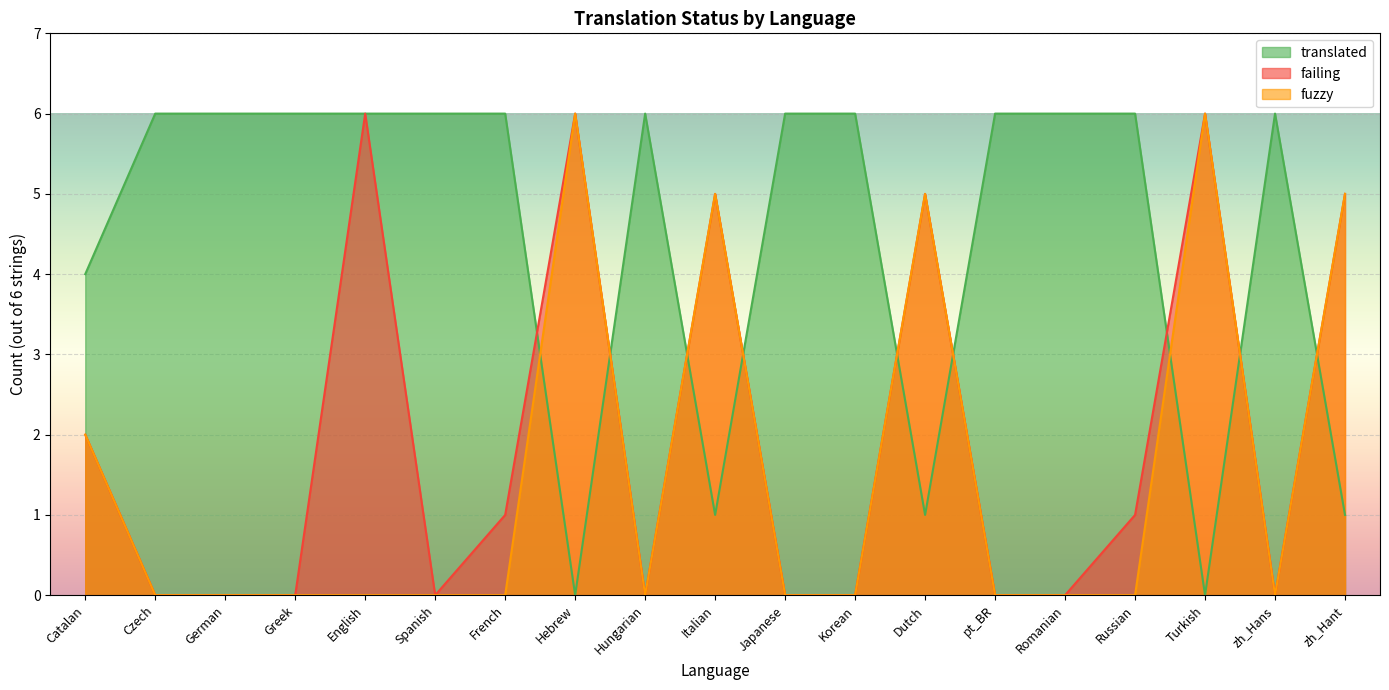

At which category is the sum across all series the highest?

English